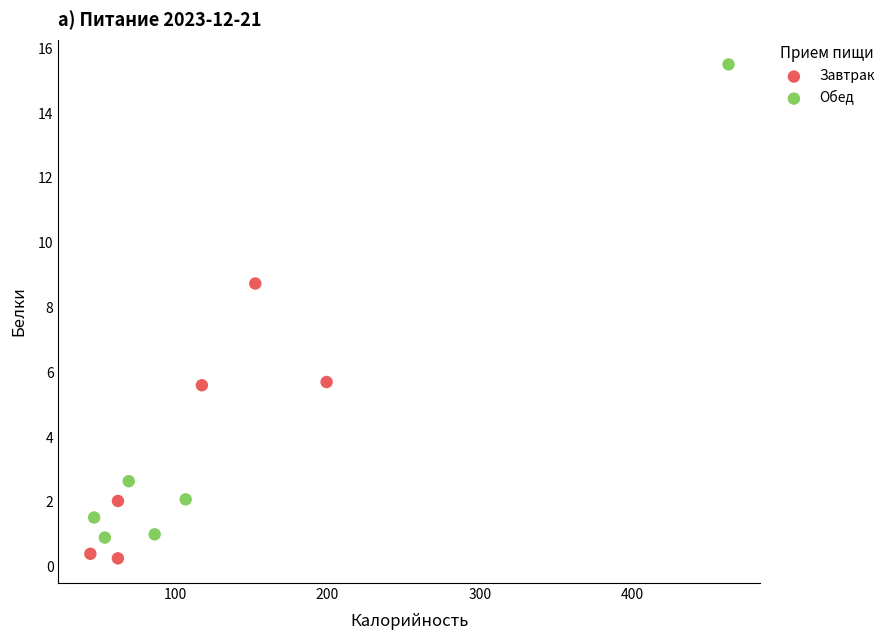

Which series reaches the maximum Y coordinate?

Обед